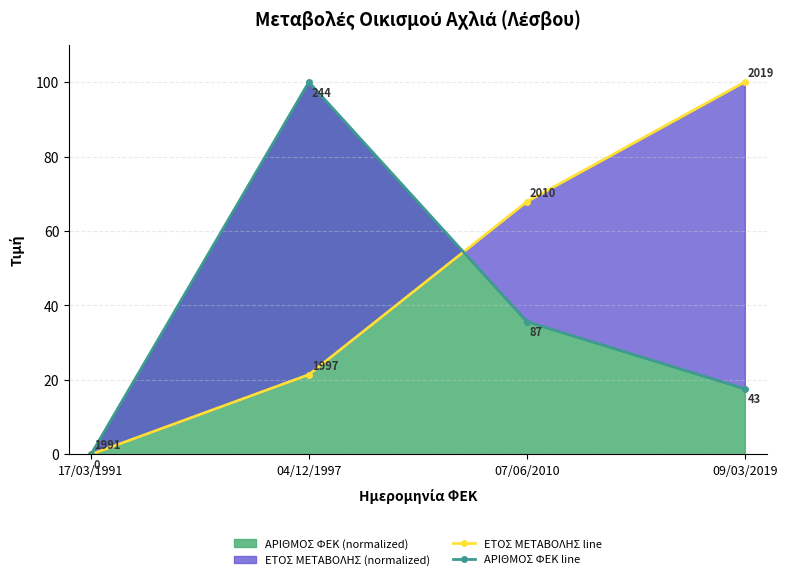

Reading left to right, transcribe all the data shown in this chart.

ΕΤΟΣ ΜΕΤΑΒΟΛΗΣ line: 17/03/1991=0.0	04/12/1997=21.4	07/06/2010=67.9	09/03/2019=100.0
ΑΡΙΘΜΟΣ ΦΕΚ line: 17/03/1991=0.0	04/12/1997=100.0	07/06/2010=35.7	09/03/2019=17.6